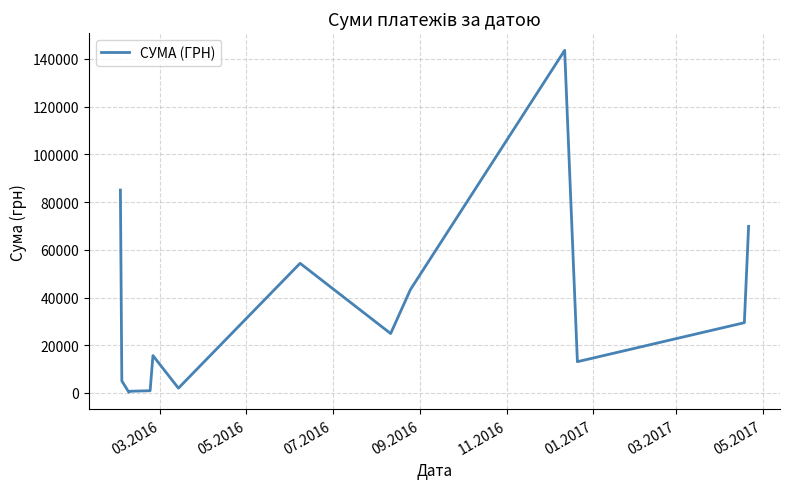

How many lines are shown in the chart?

1